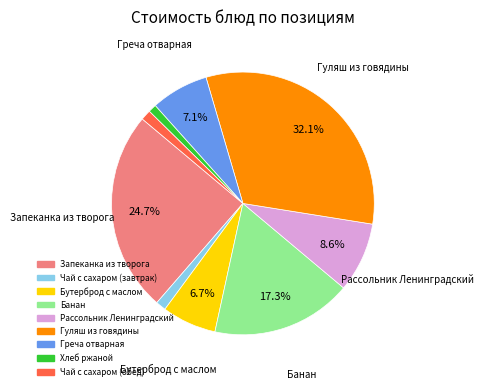

To the nearest percent, what percentage of the pie is Запеканка из творога?

25%